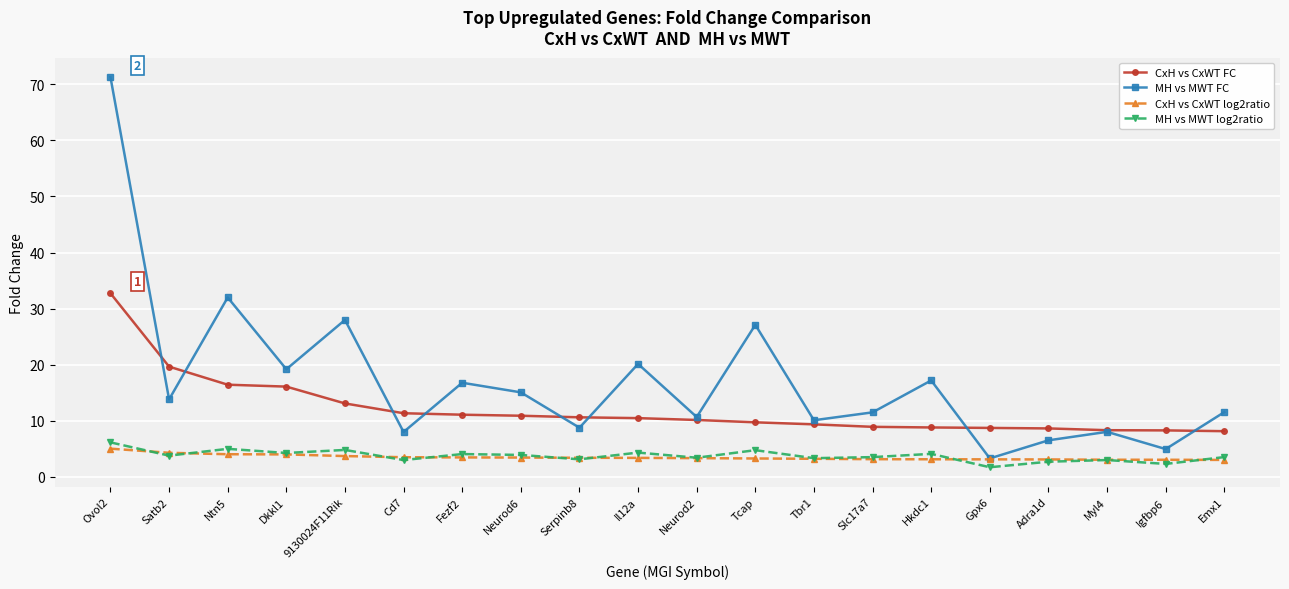

At which label is MH vs MWT FC closest to 37?

Ntn5